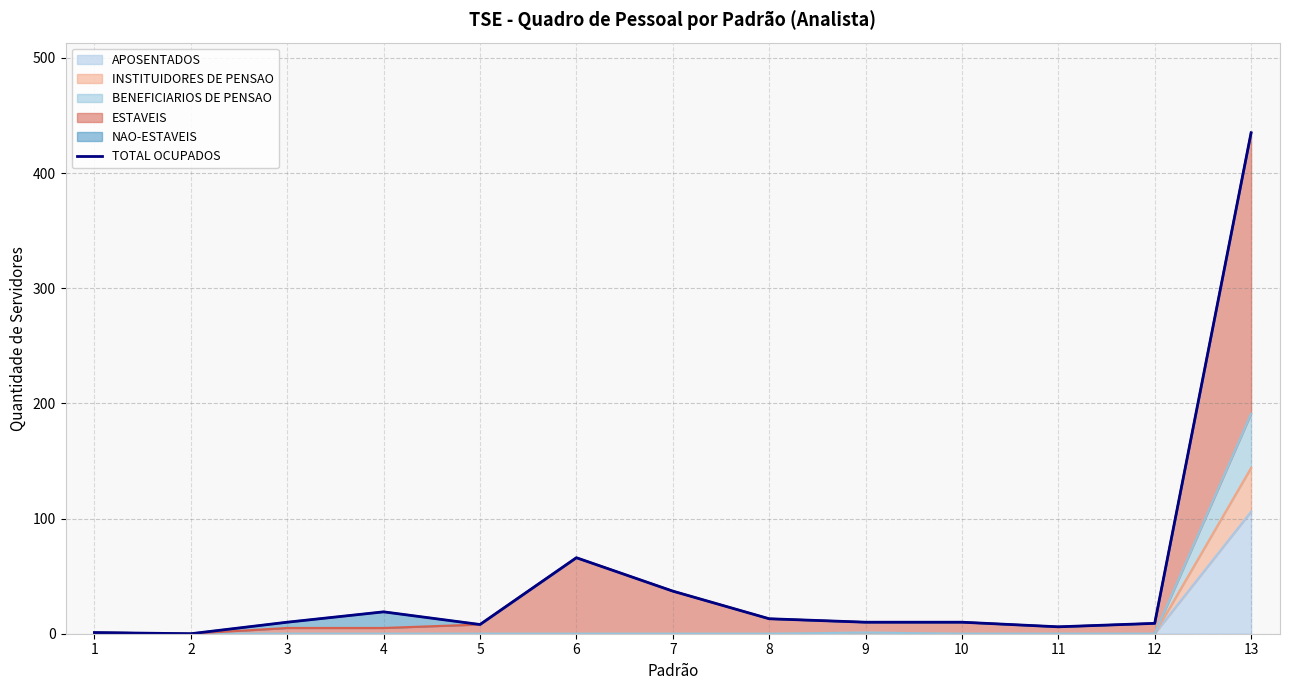

Reading left to right, what are all the values shown in this chart?

1	0	10	19	8	66	37	13	10	10	6	9	435